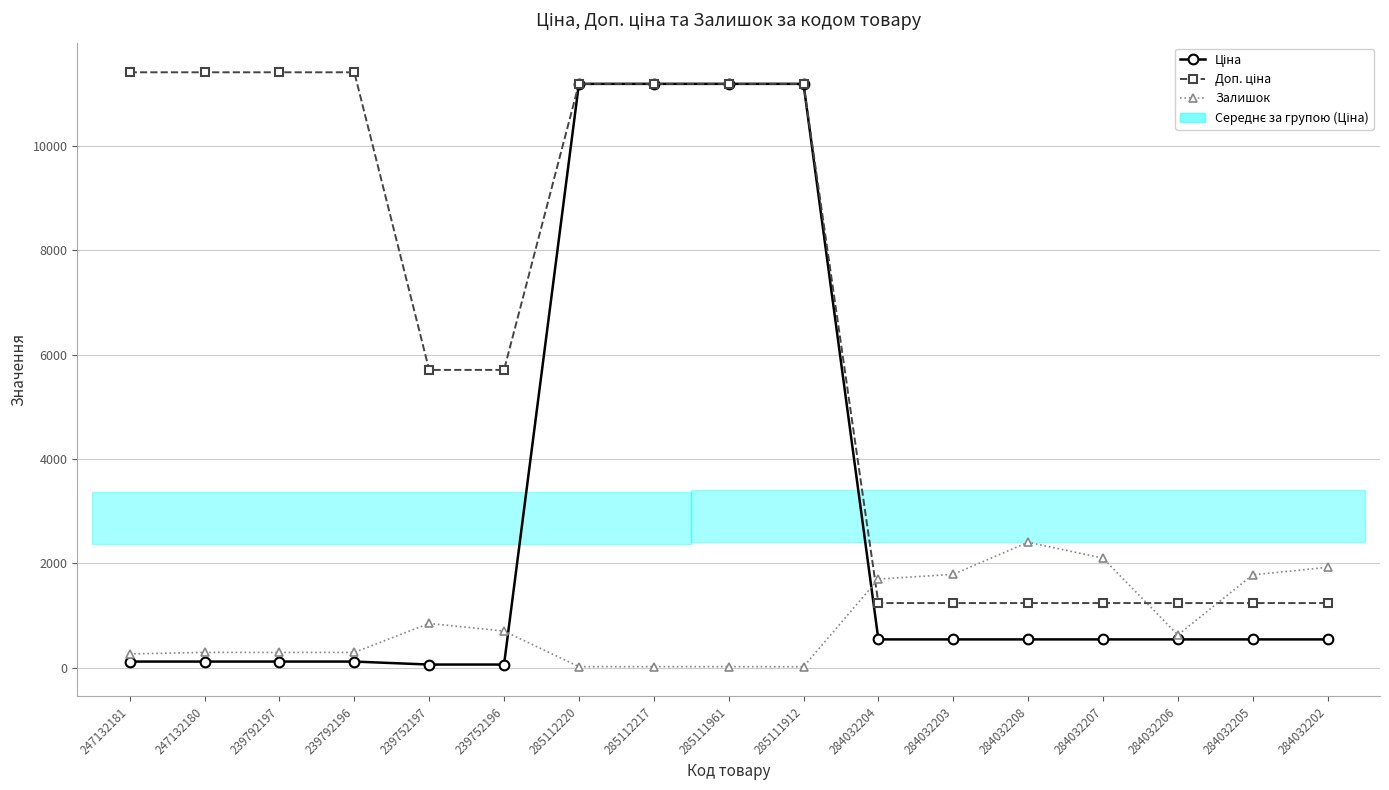

True or false: Ціна has a value of 539.0 at 284032203.

True